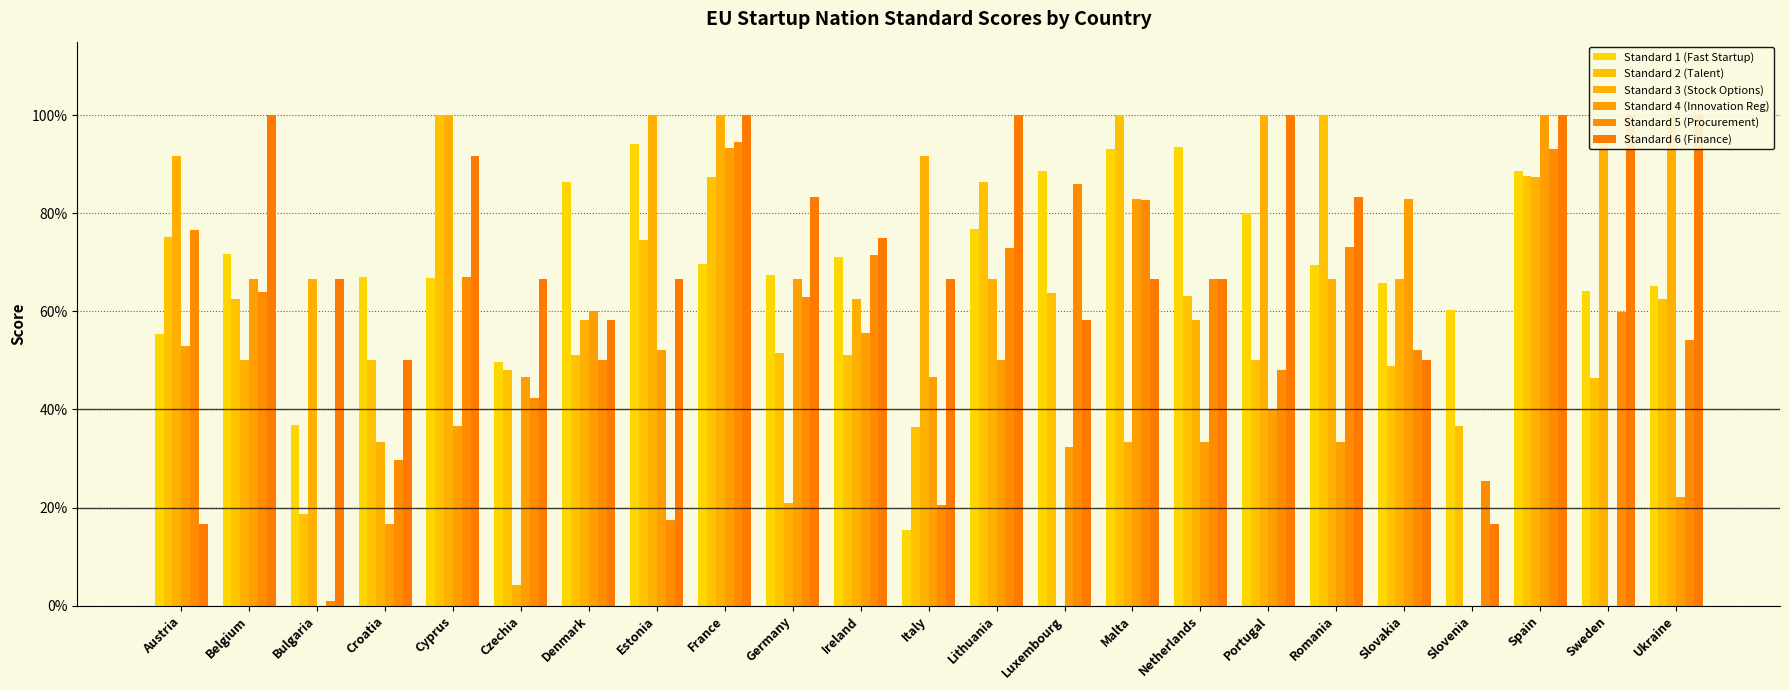

Which series changed the most between Estonia and Portugal?

Standard 6 (Finance)